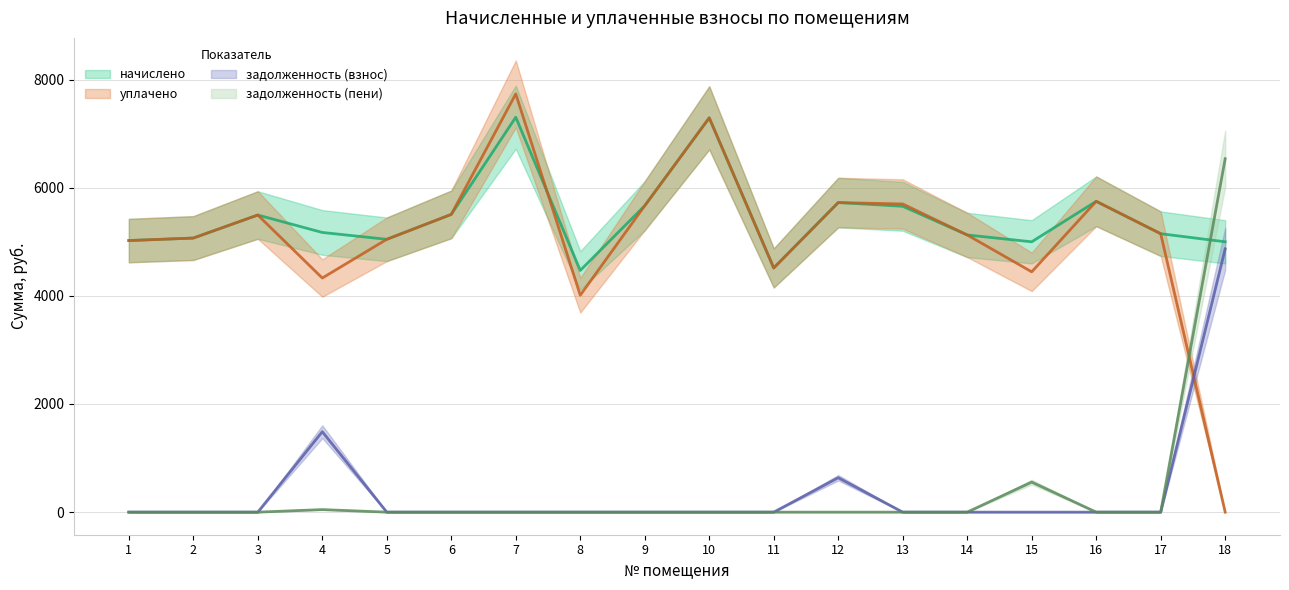

Between 2 and 7, which is larger?

7